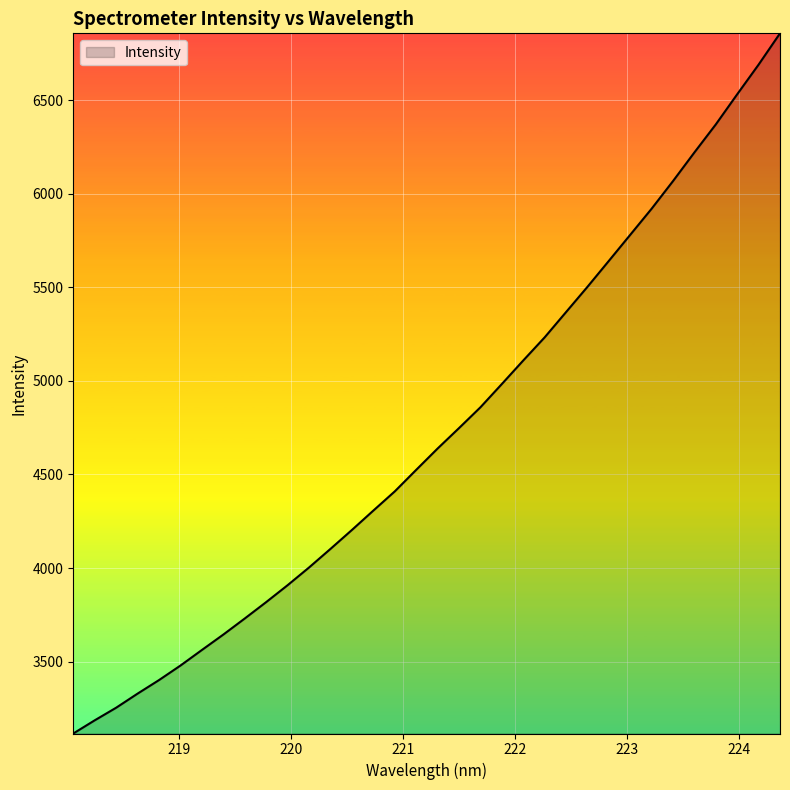

What is the greatest value displayed?

6856.3